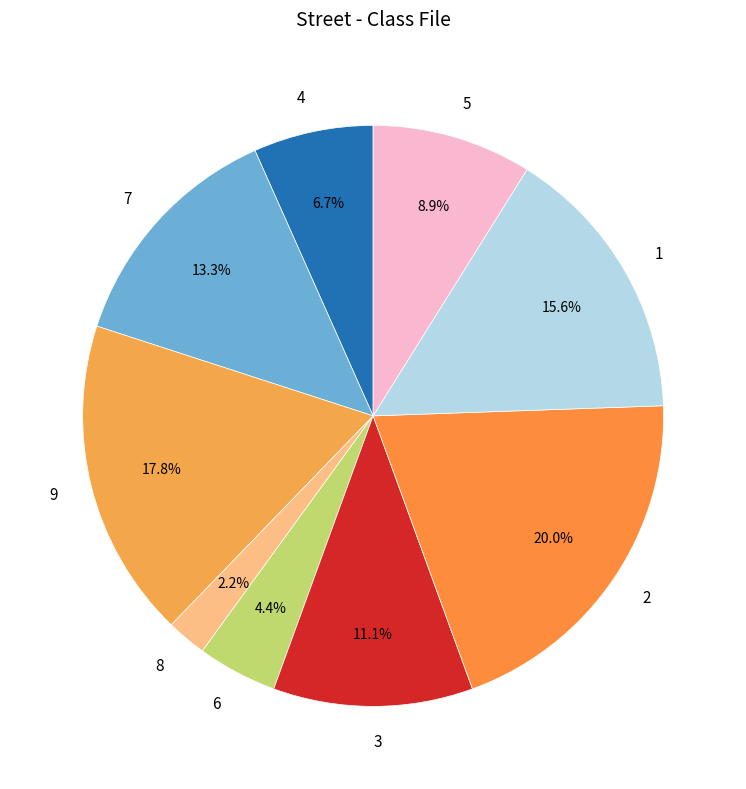

What percentage is the 6 slice, to the nearest percent?

4%